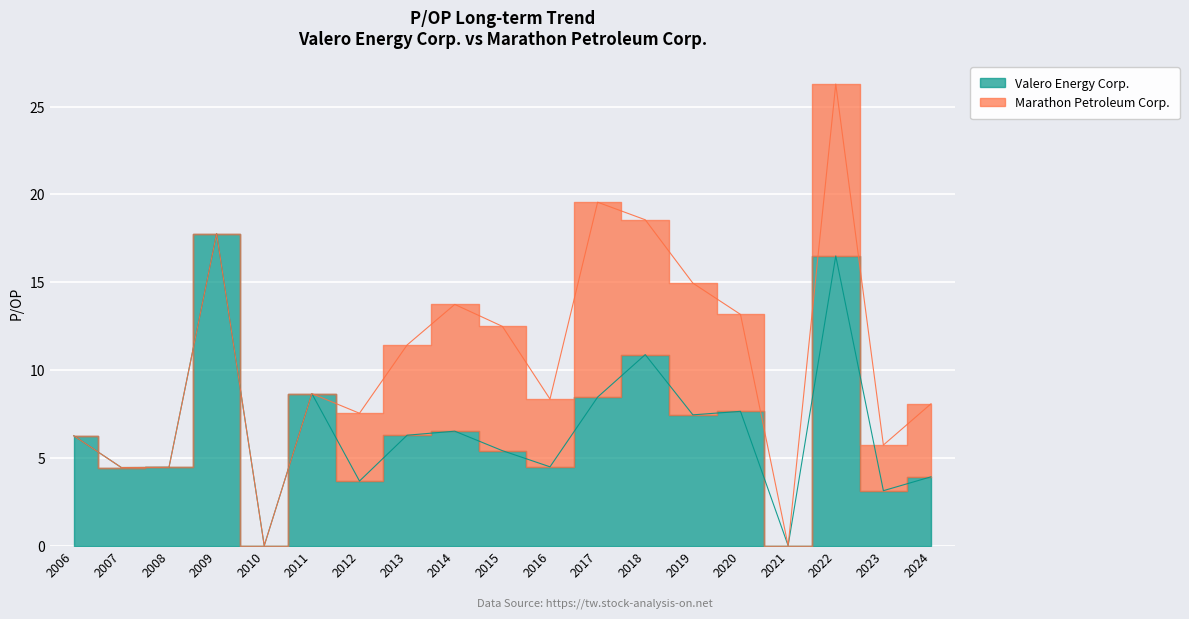

Is it true that the value at 2018 is 10.9?

True